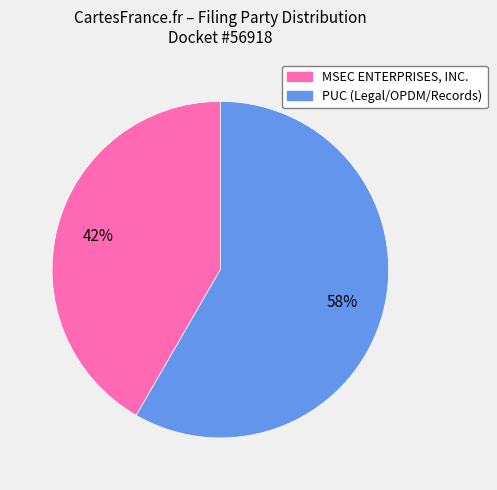

Does any single category account for the majority?

Yes